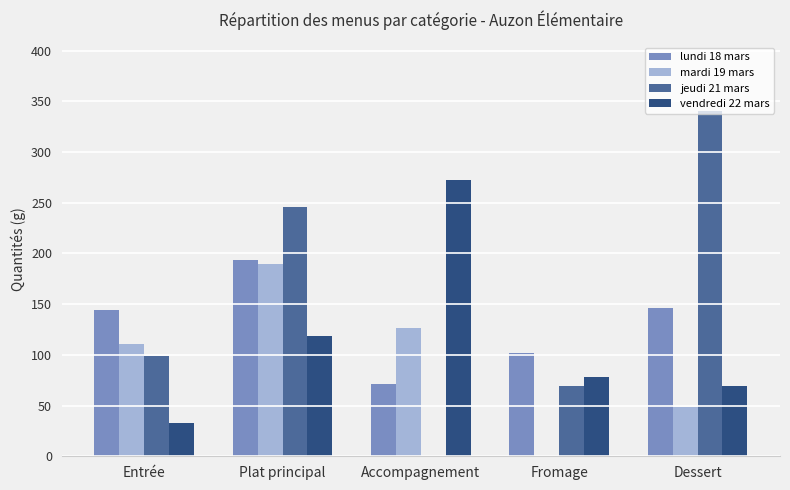

Does the chart contain stacked bars?

No